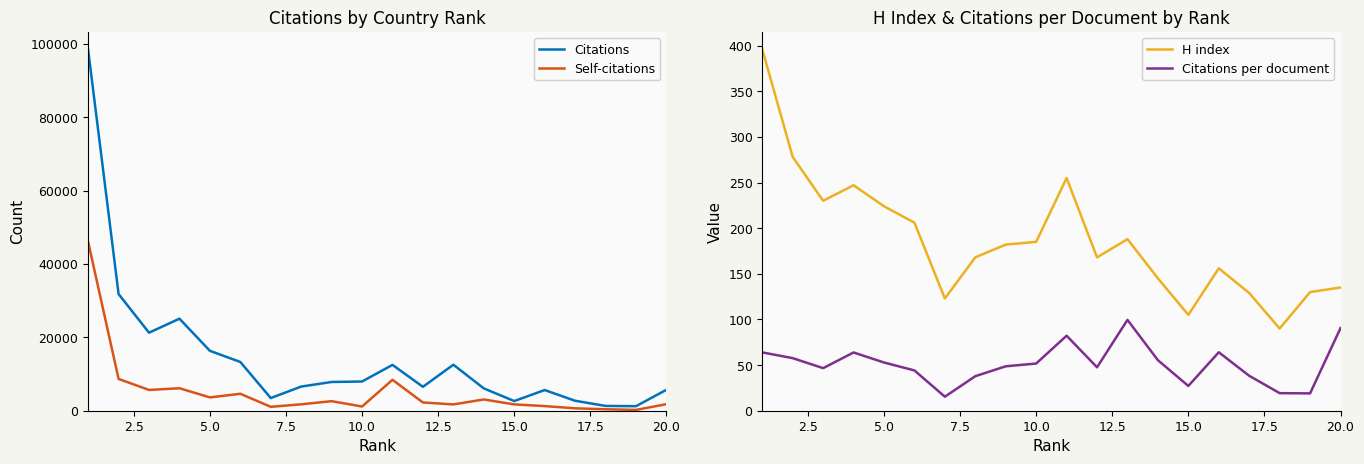

The value of Citations per document at 5.0 is 79.4. True or false?

False